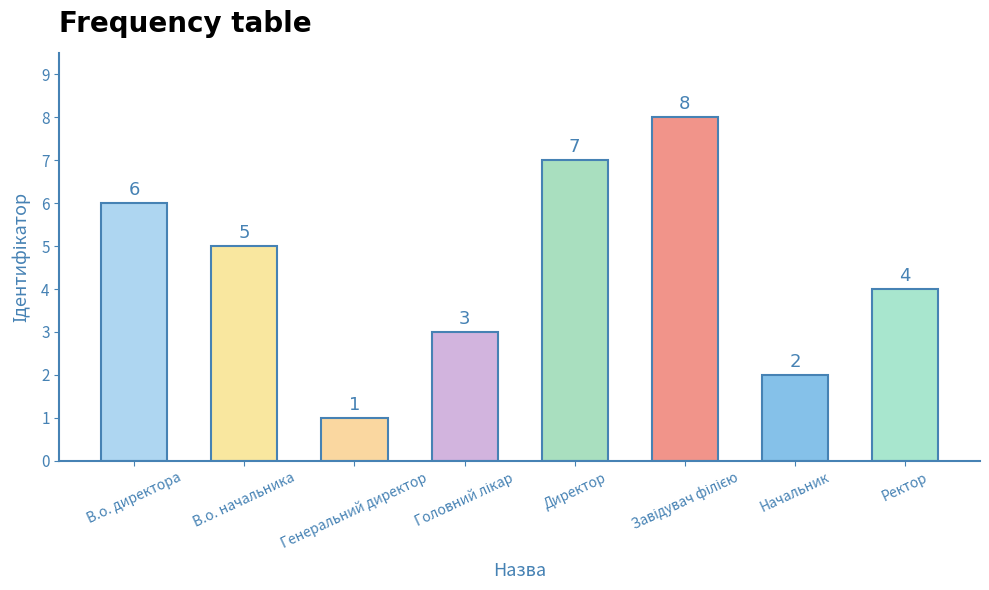

Reading left to right, transcribe all the data shown in this chart.

6	5	1	3	7	8	2	4